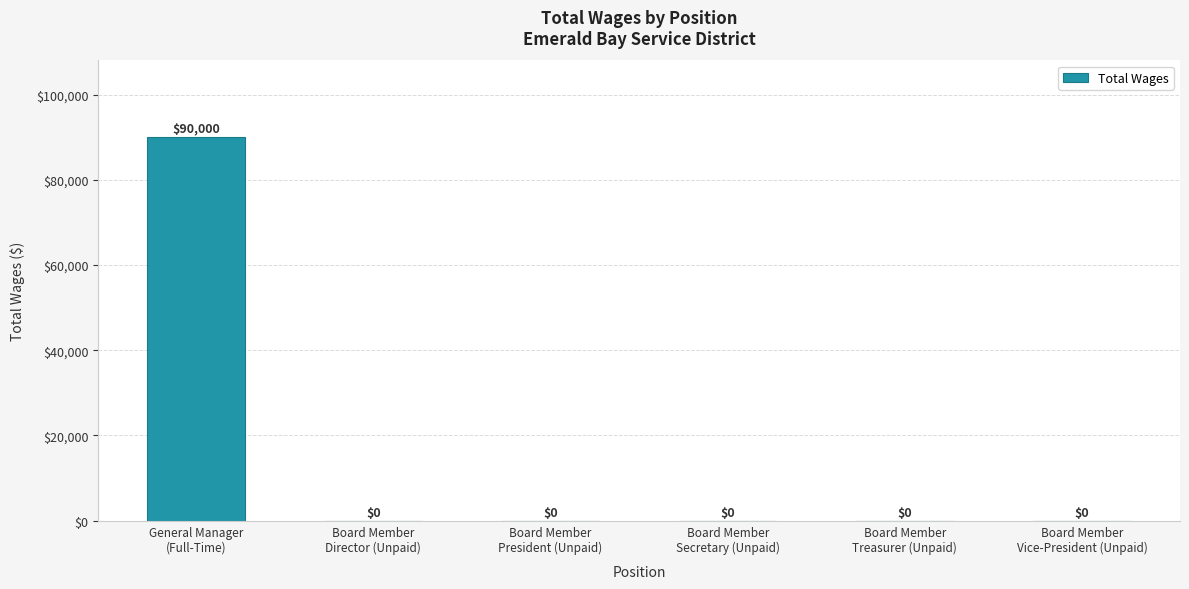

What is the average value?

15000